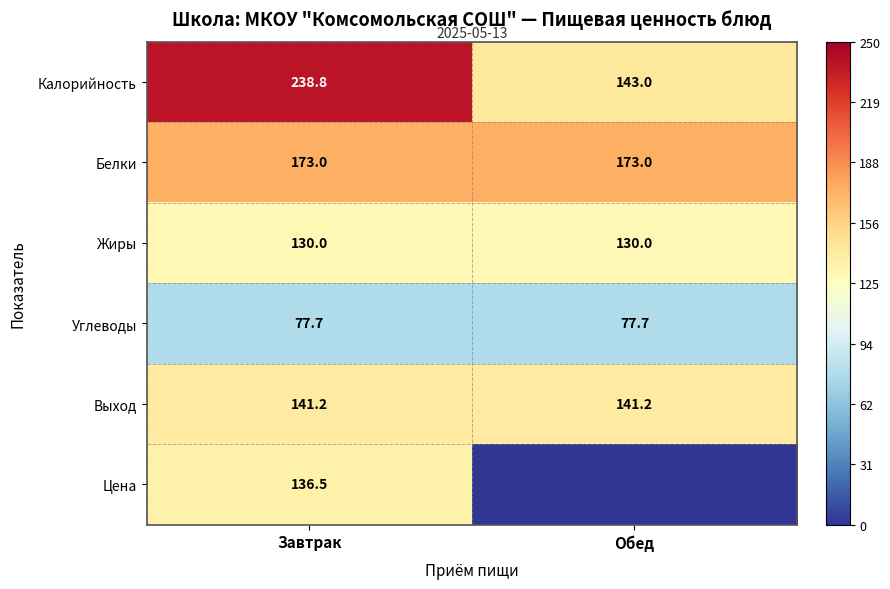

What is the sum of the Углеводы values at Обед and Завтрак?

155.4